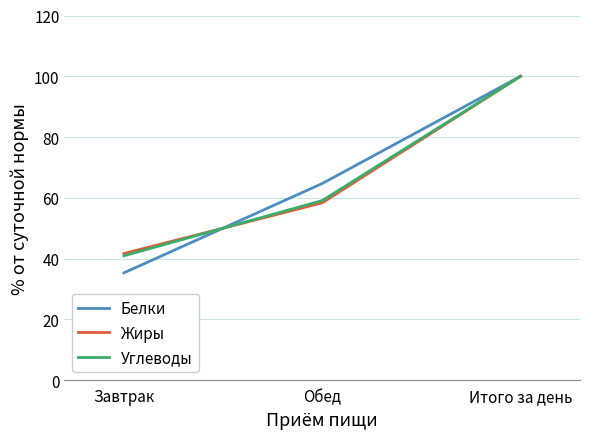

Rank the categories by Белки value from lowest to highest.

Завтрак, Обед, Итого за день